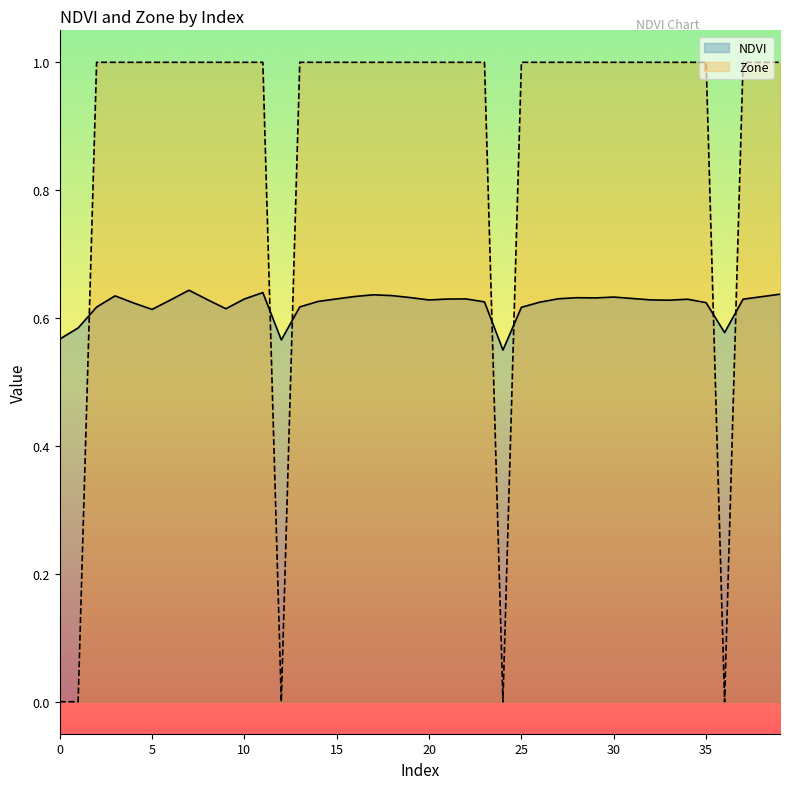

What value does the Zone series have at 23?

1.0